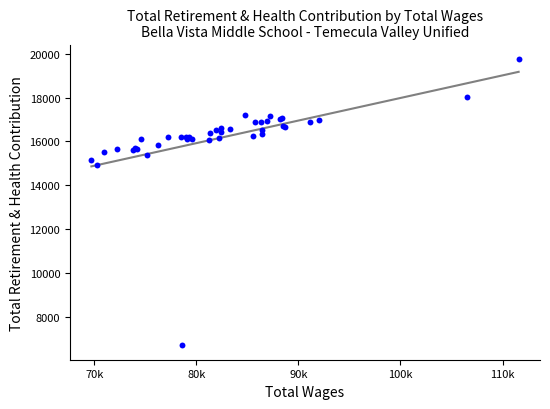

What Y value in the scatter plot is closest to 13241?

14935